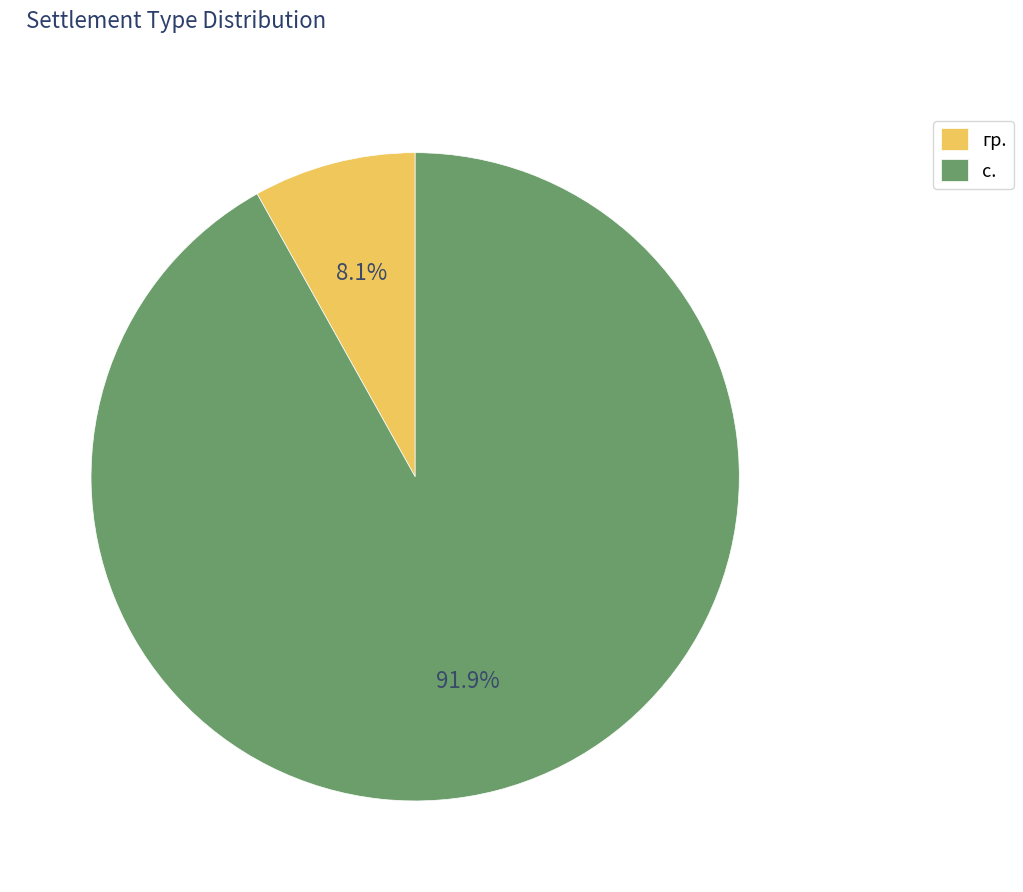

Approximately how many times larger is the value at с. compared to гр.?

11.3